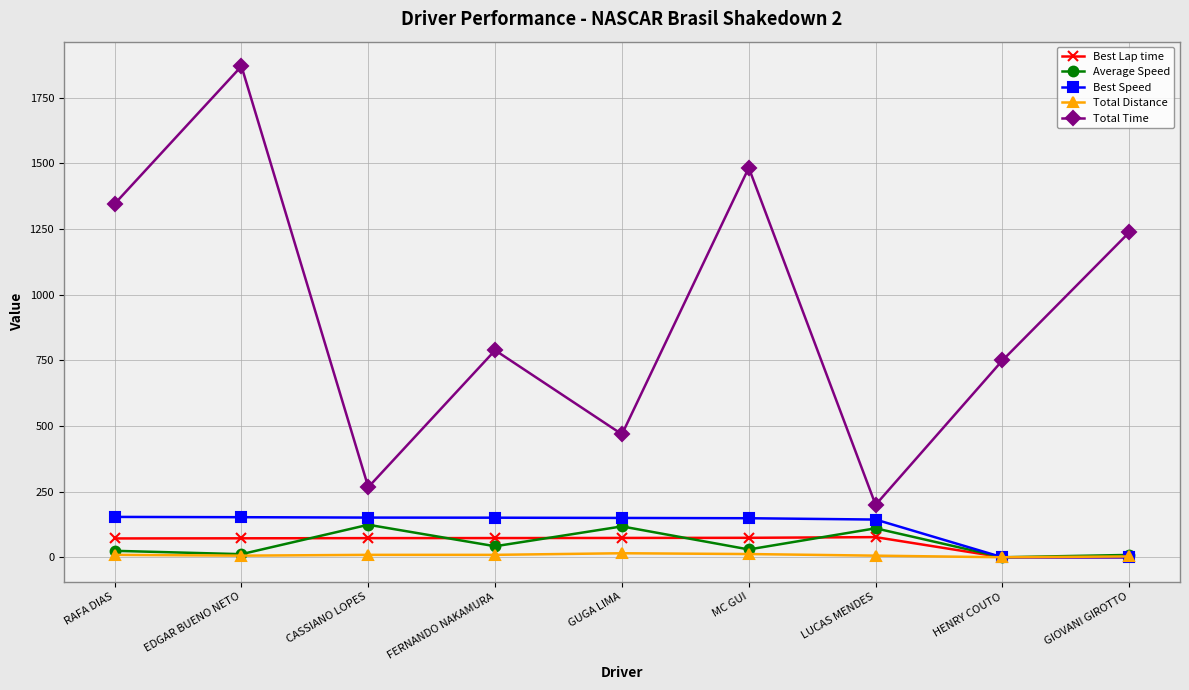

How many data points in Best Speed are less than 149?

4